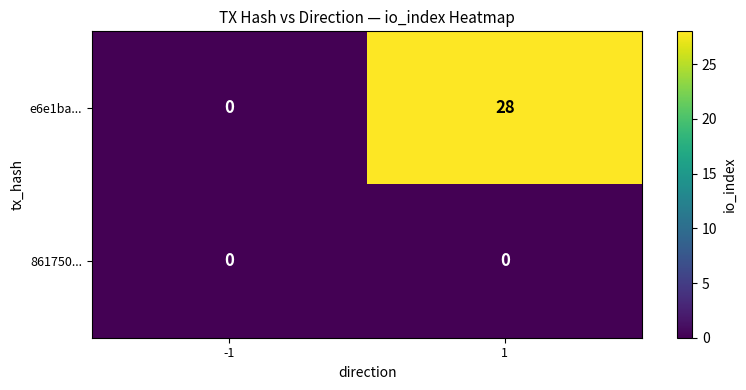

Which series changed the most between -1 and 1?

e6e1ba...